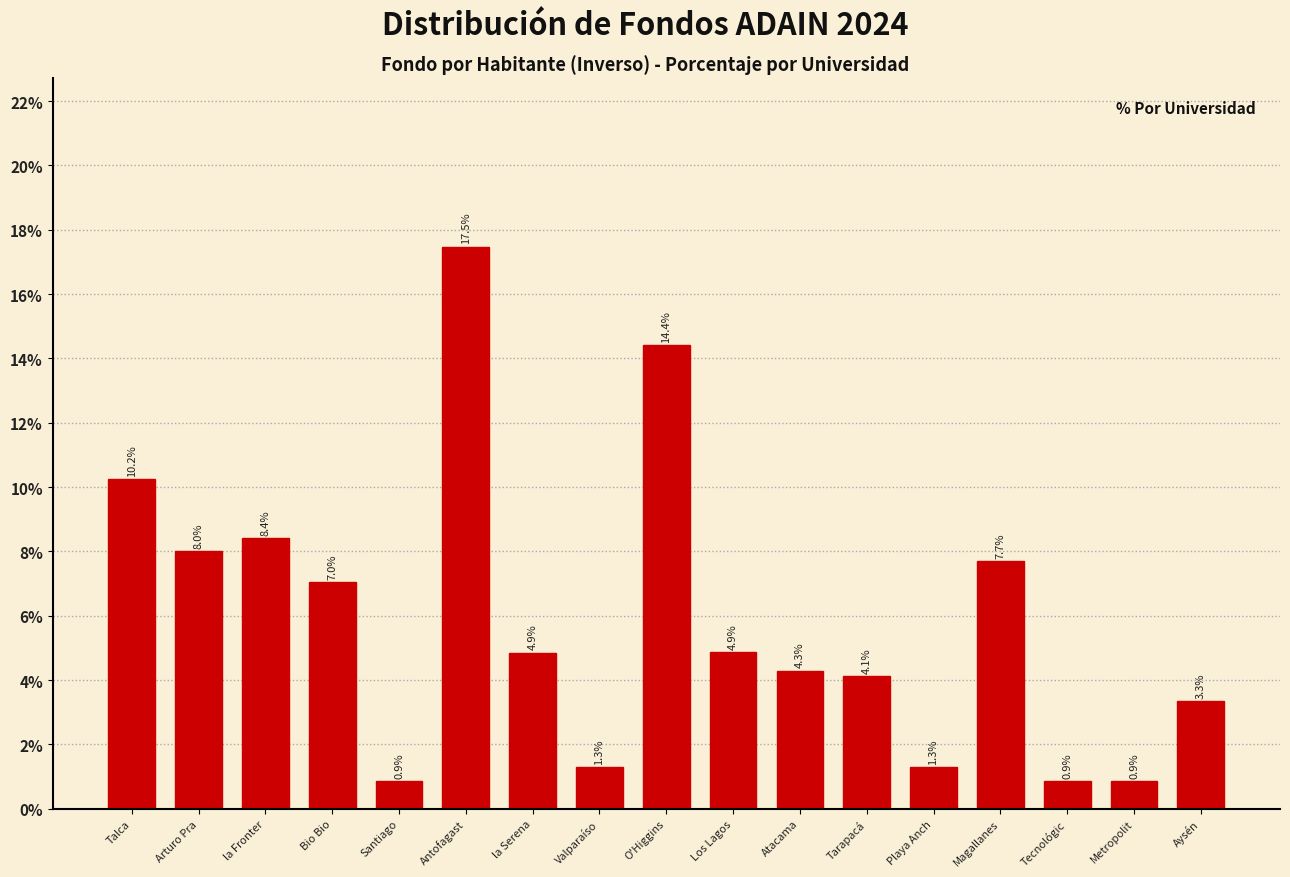

Reading left to right, list all the values displayed in this chart.

Talca=10.2	Arturo Pra=8.0	la Fronter=8.4	Bio Bio=7.0	Santiago=0.9	Antofagast=17.5	la Serena=4.9	Valparaíso=1.3	O'Higgins=14.4	Los Lagos=4.9	Atacama=4.3	Tarapacá=4.1	Playa Anch=1.3	Magallanes=7.7	Tecnológic=0.9	Metropolit=0.9	Aysén=3.3